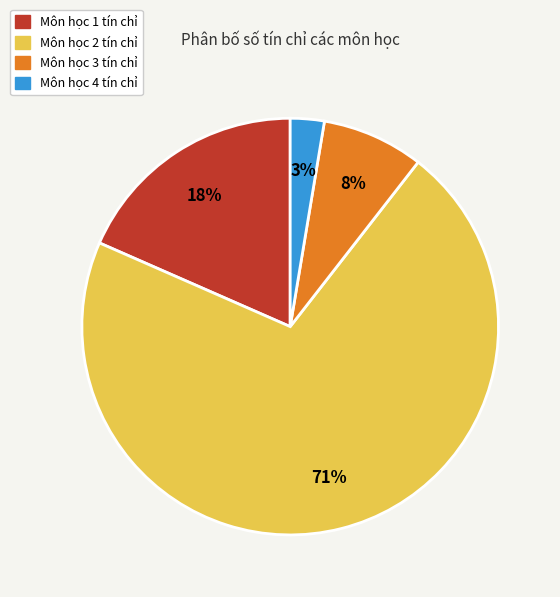

To the nearest percent, what is the difference between the largest and smallest slice percentages?

68%